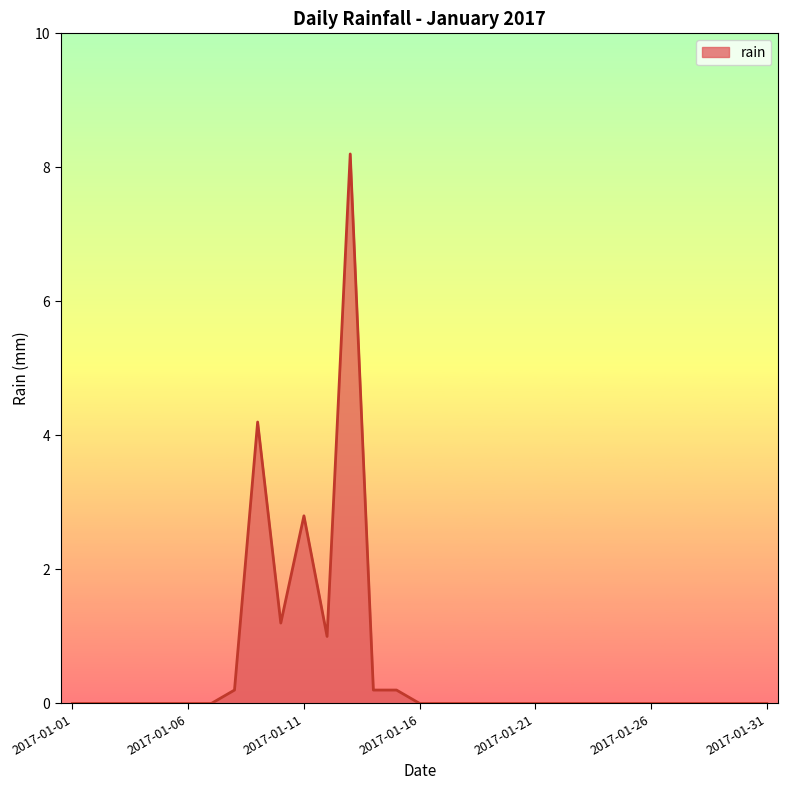

Reading left to right, list all the values displayed in this chart.

0.0	0.0	0.0	0.0	0.0	0.0	0.0	0.2	4.2	1.2	2.8	1.0	8.2	0.2	0.2	0.0	0.0	0.0	0.0	0.0	0.0	0.0	0.0	0.0	0.0	0.0	0.0	0.0	0.0	0.0	0.0